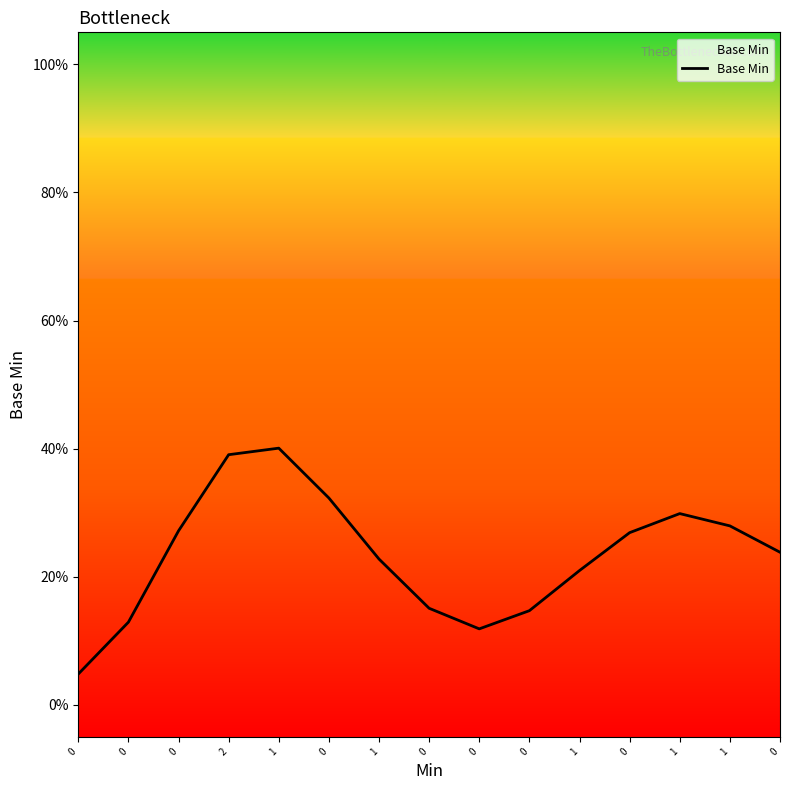

The chart shows a value of 0.2 at 1. True or false?

False